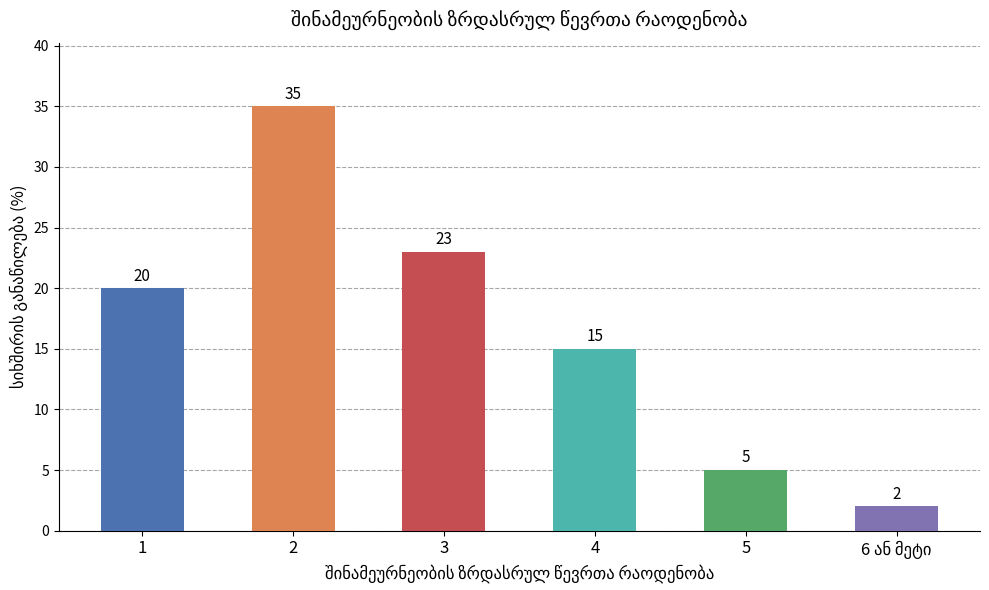

Where is the data nearest to the value 18?

1